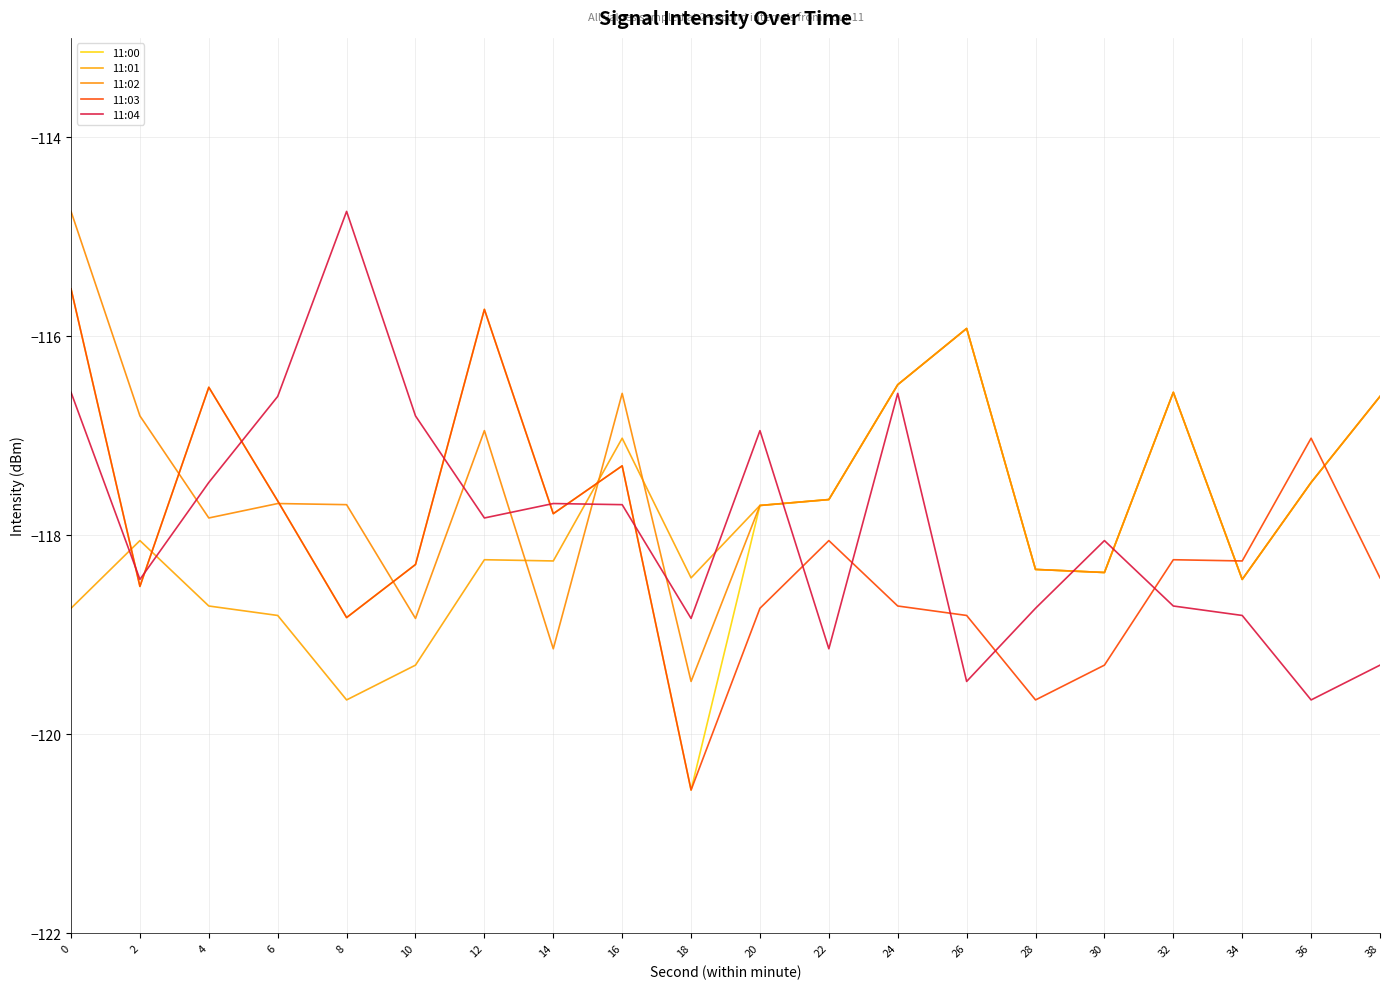

At how many categories does at least one series exceed -118?

16